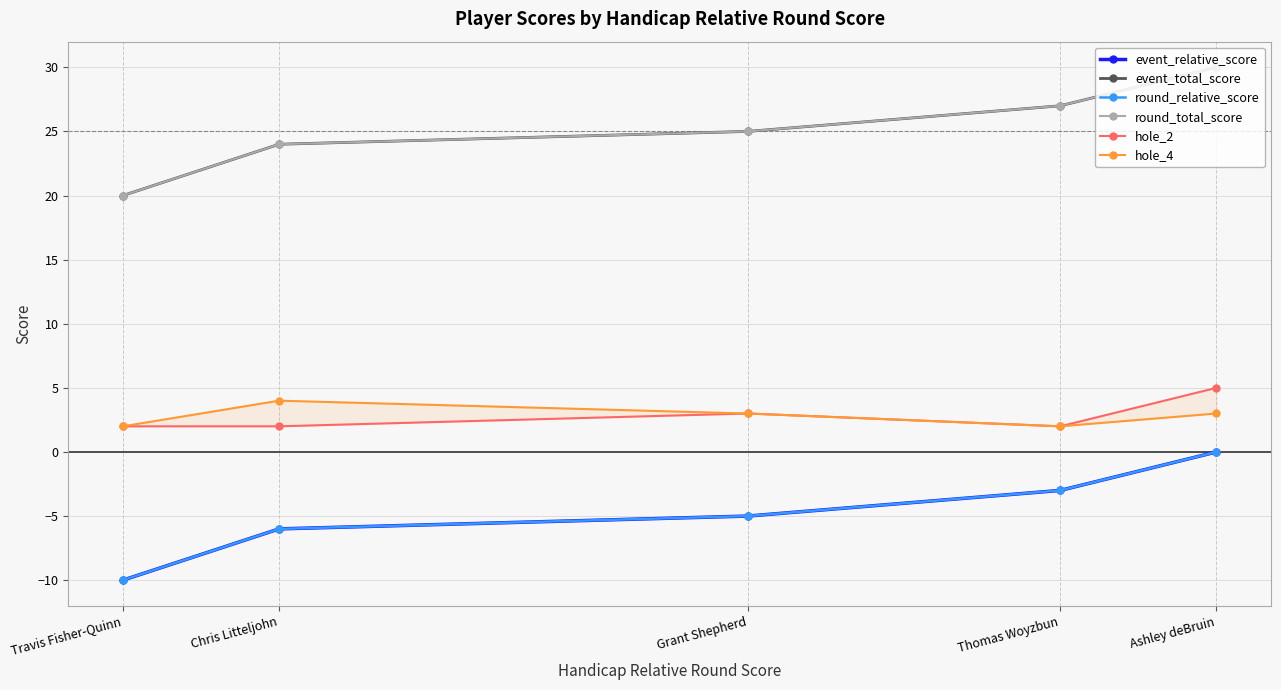

Reading left to right, extract all data points from this chart.

event_relative_score: -10	-6	-5	-3	0
event_total_score: 20	24	25	27	30
round_relative_score: -10	-6	-5	-3	0
round_total_score: 20	24	25	27	30
hole_2: 2	2	3	2	5
hole_4: 2	4	3	2	3